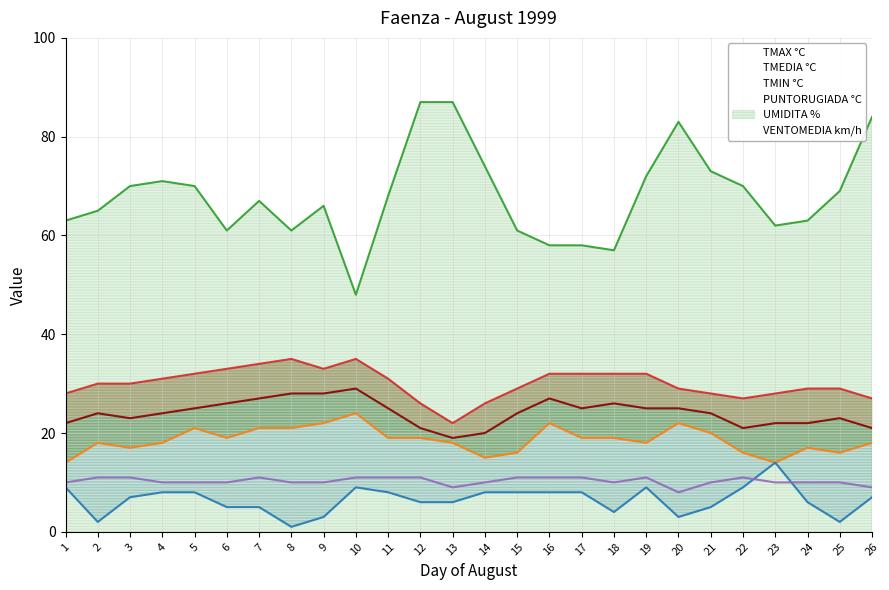

What is the difference between the highest and lowest values at 10?

39